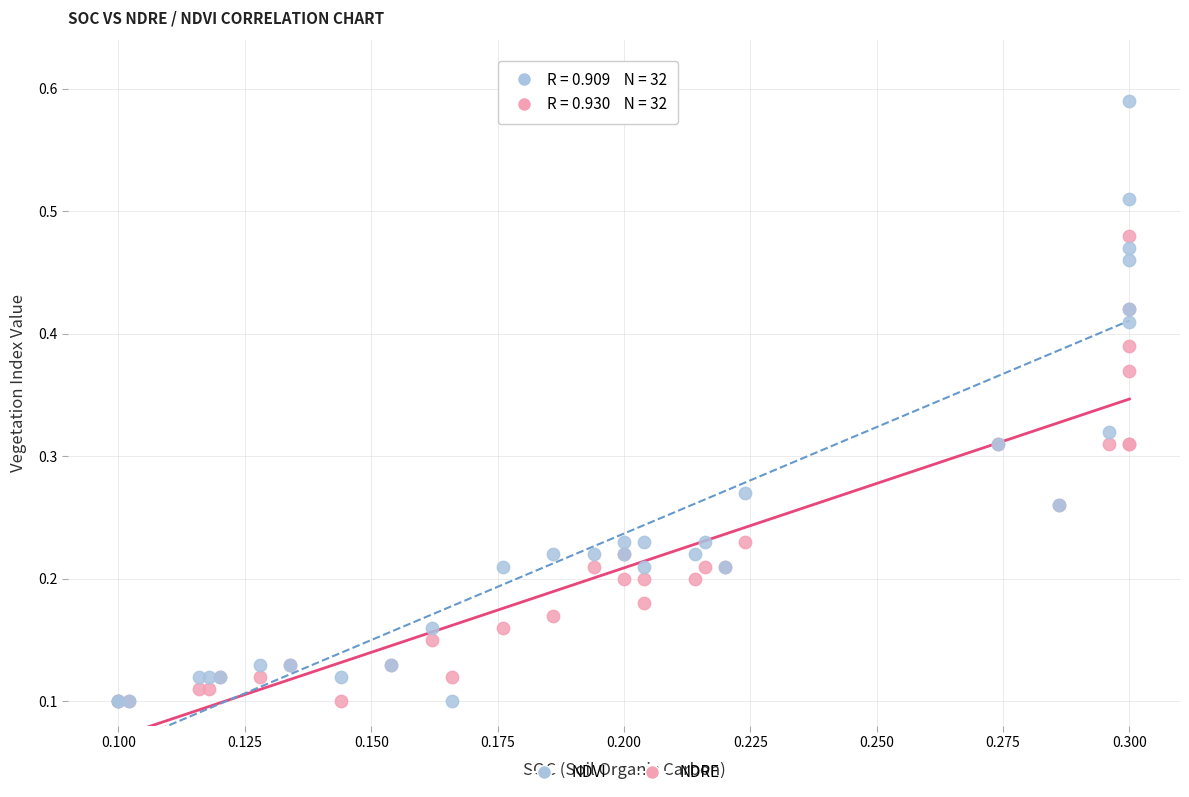

Which series reaches the maximum Y coordinate?

NDVI